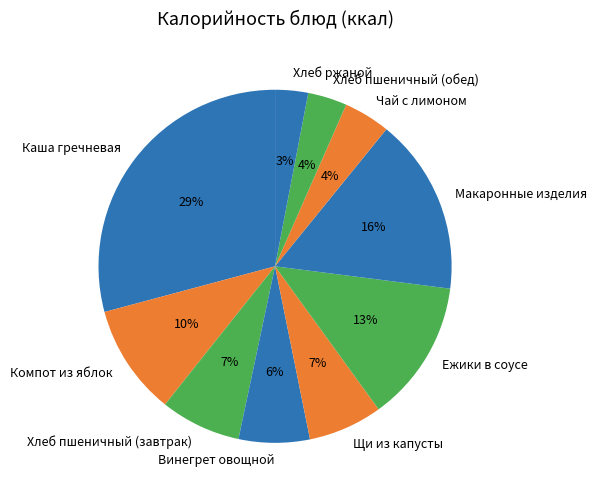

To the nearest percent, what is the average slice percentage?

10%